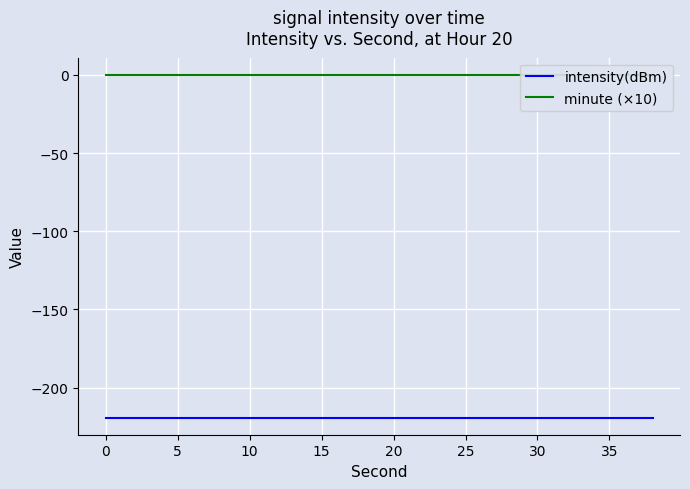

At how many categories does at least one series exceed -192?

20